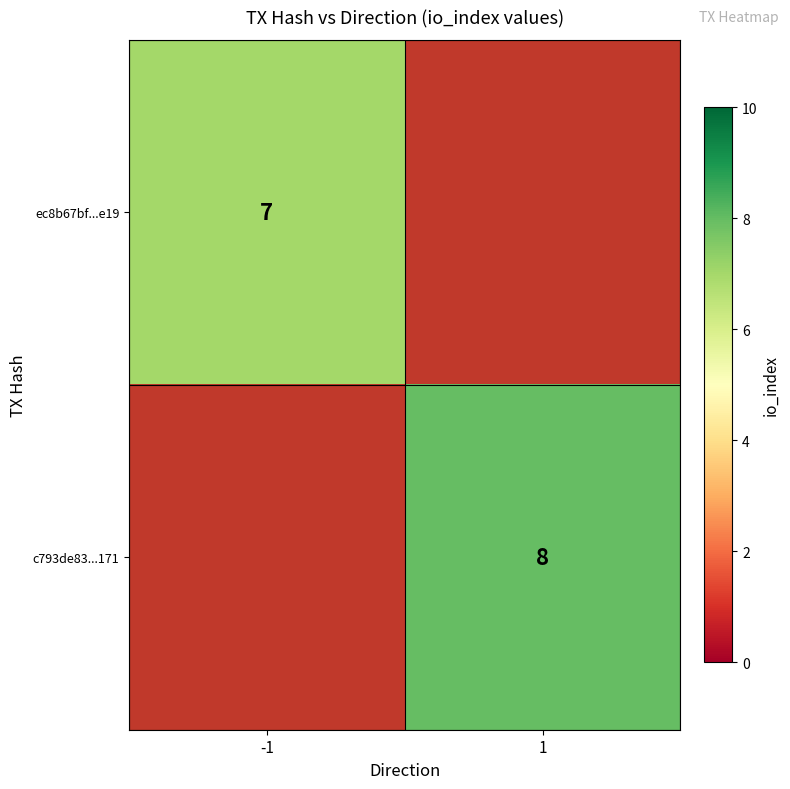

The ec8b67bf...e19 series shows 7 at -1. True or false?

True